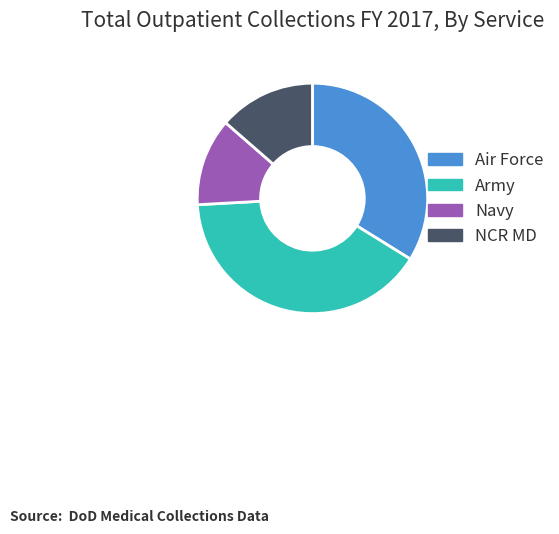

Is the sum of Navy and Air Force greater than half?

No